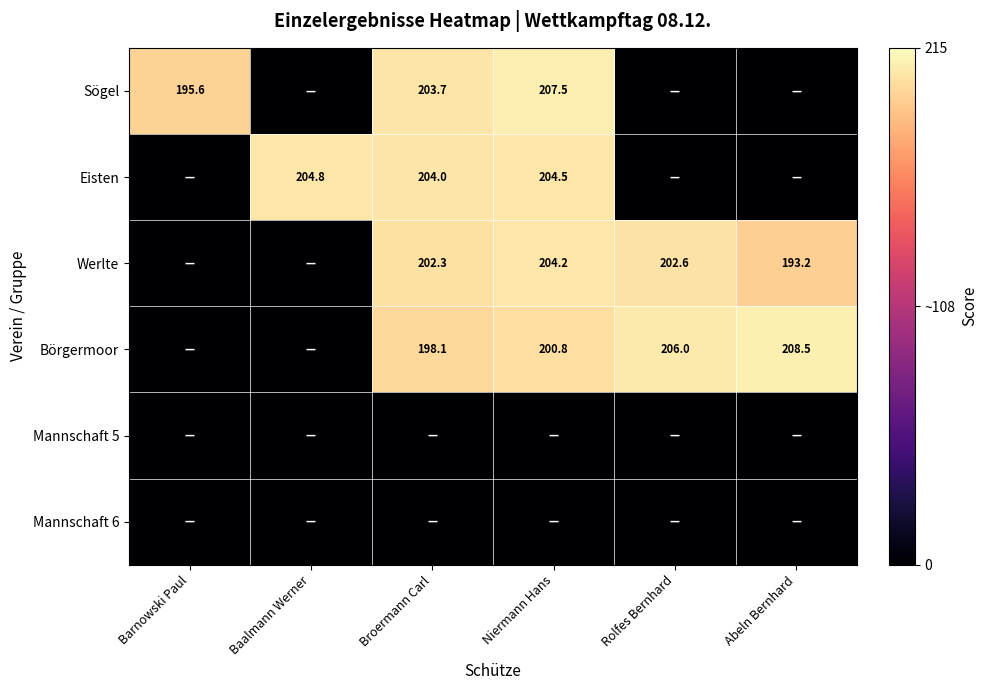

The value of Eisten at Broermann Carl is 352.9. True or false?

False